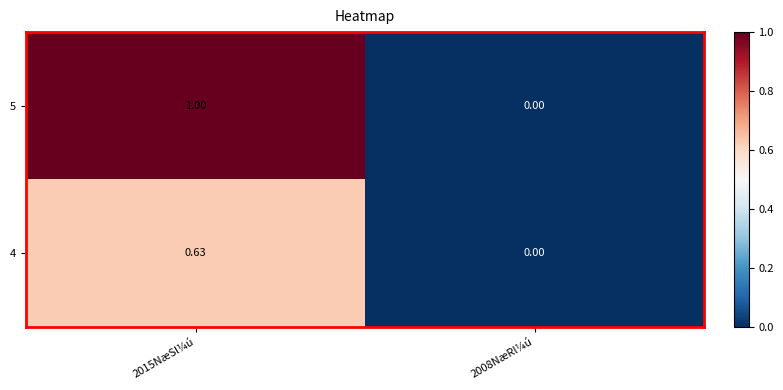

Is the value of 5 at 2015NæSl¼ú greater than the value of 4 at 2015NæSl¼ú?

Yes